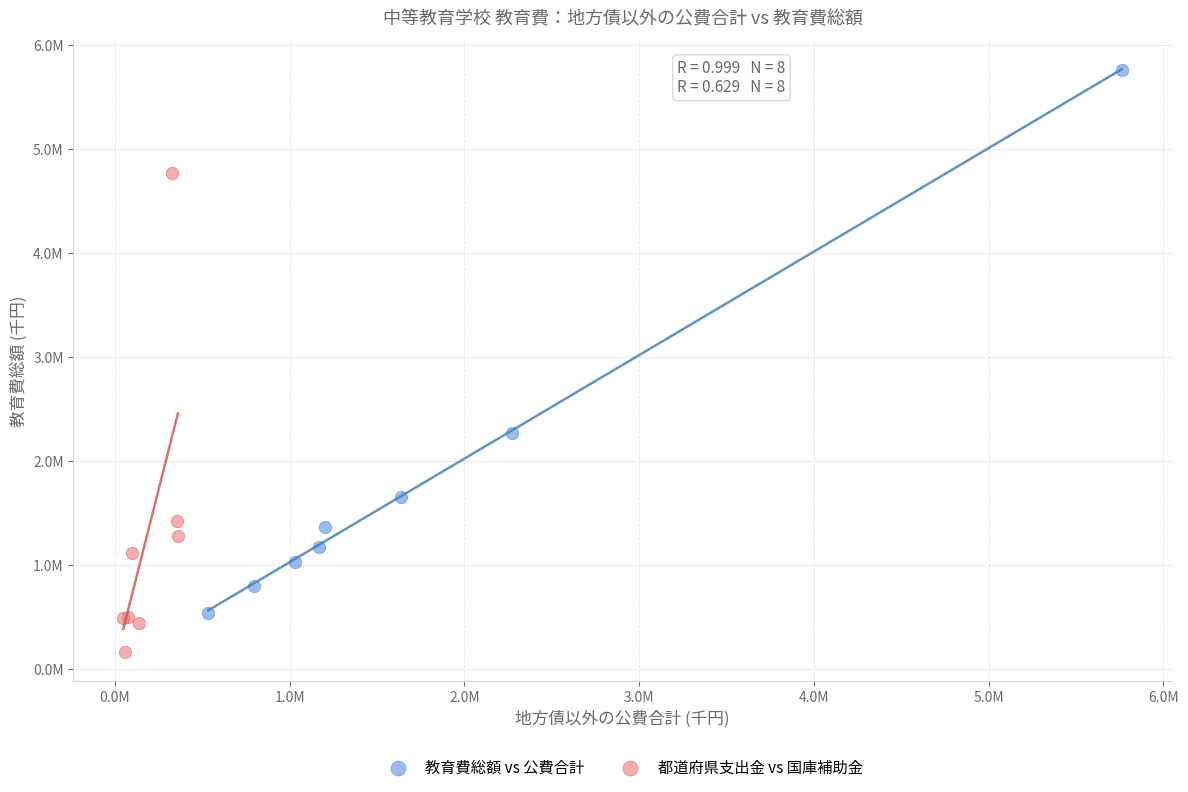

Which series has the widest spread of Y values?

教育費総額 vs 公費合計